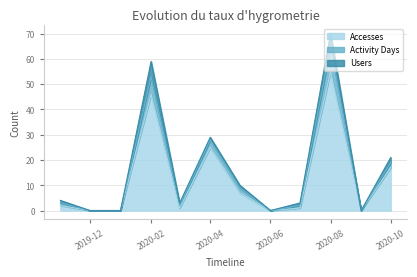

The value of Accesses at 2020-08 is 55. True or false?

True